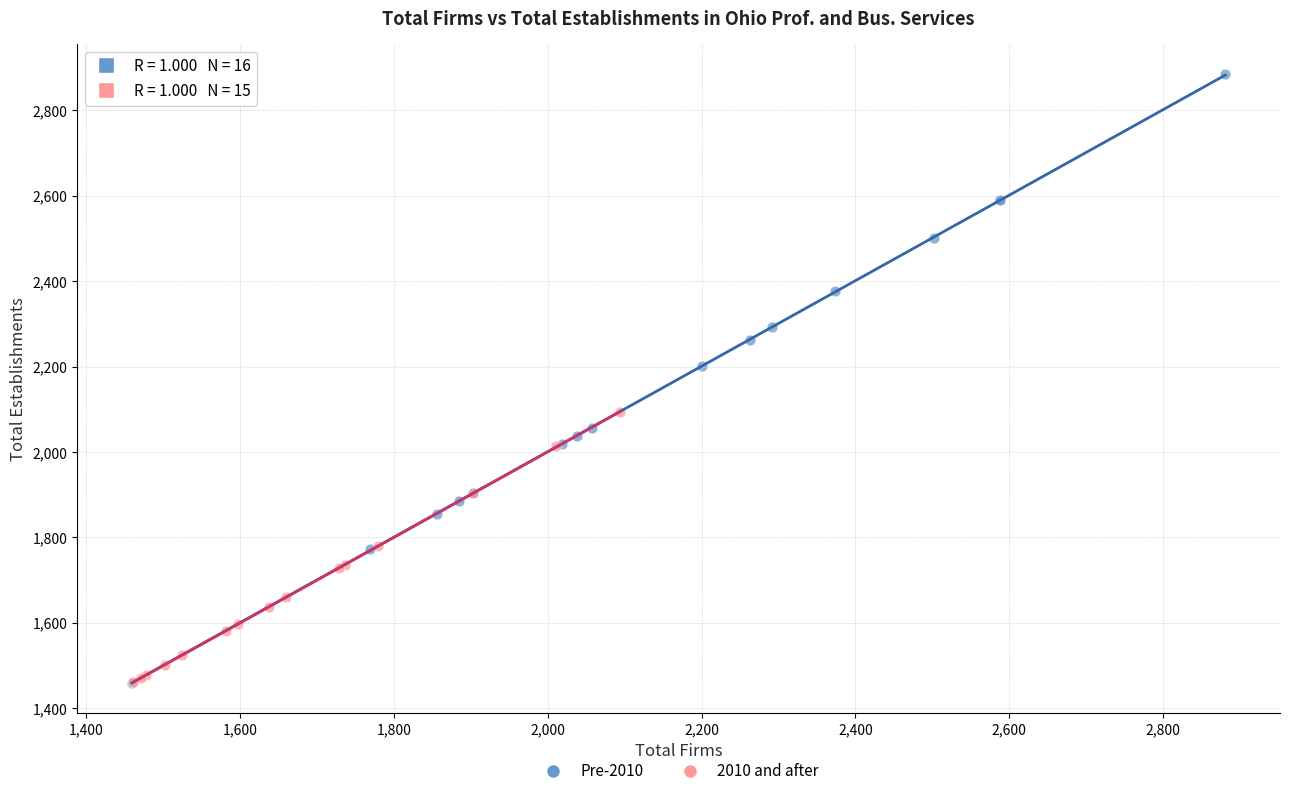

Which series has the widest spread of Y values?

Pre-2010